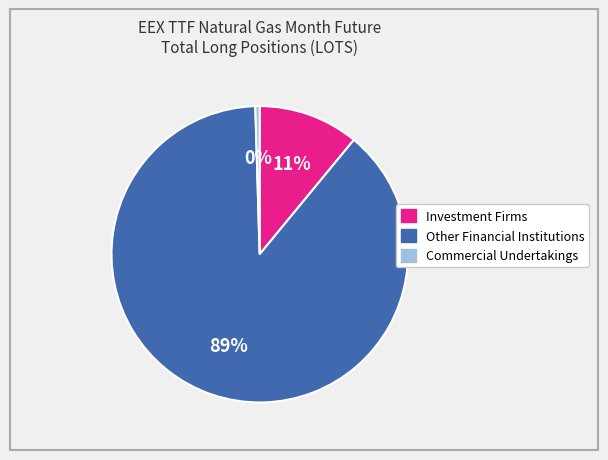

Does any single category account for the majority?

Yes